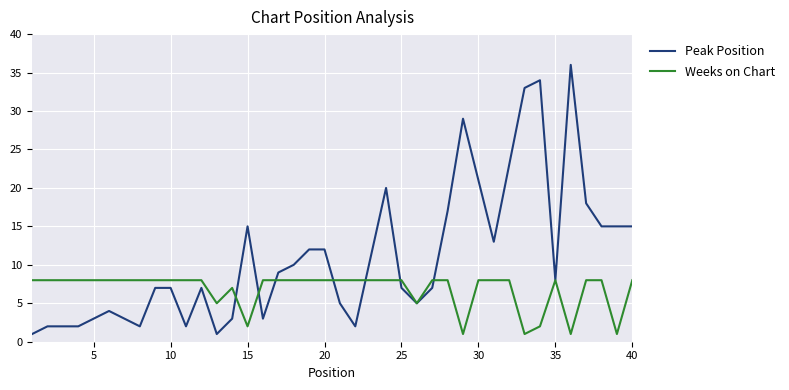

What are all the series names shown in the legend?

Peak Position, Weeks on Chart